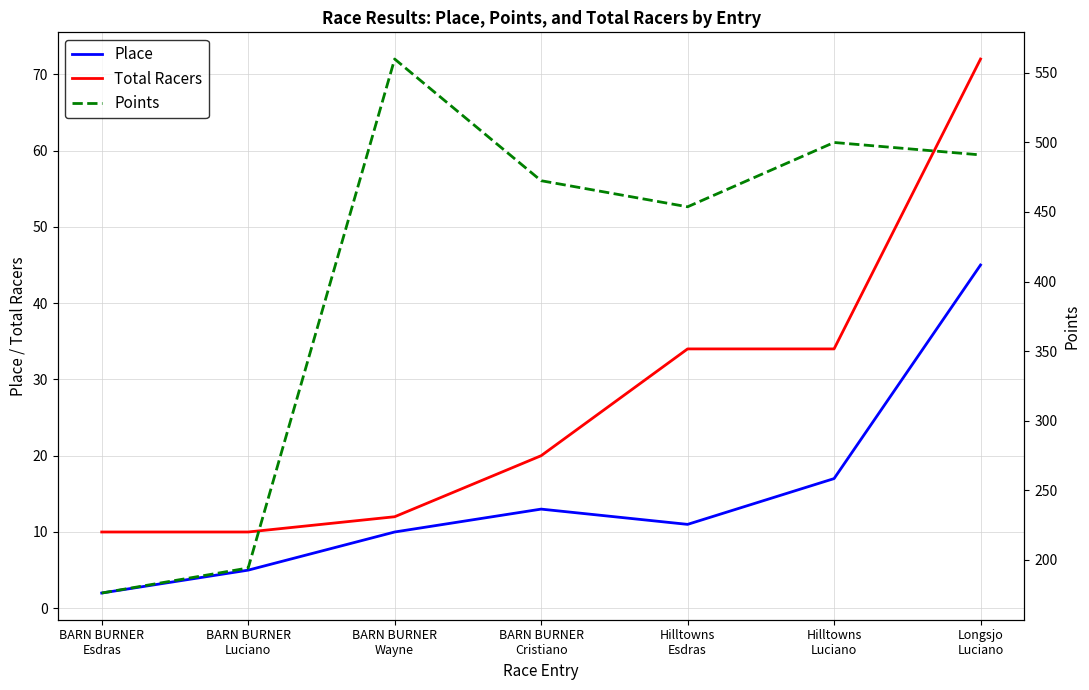

At BARN BURNER
Cristiano, list the series in order from largest to smallest.

Points, Total Racers, Place